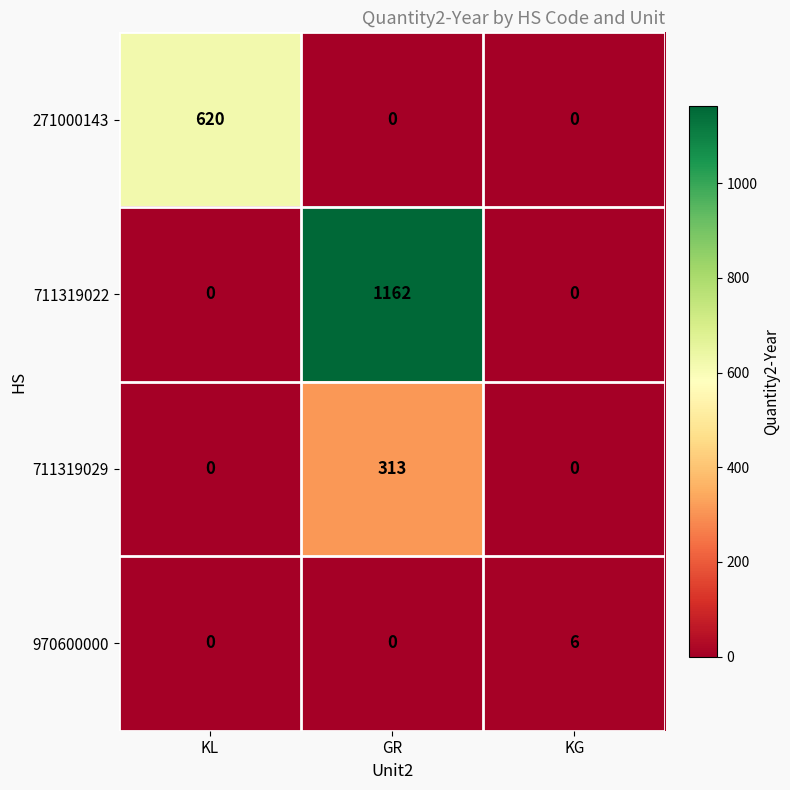

Which label corresponds to the largest value in the chart?

GR